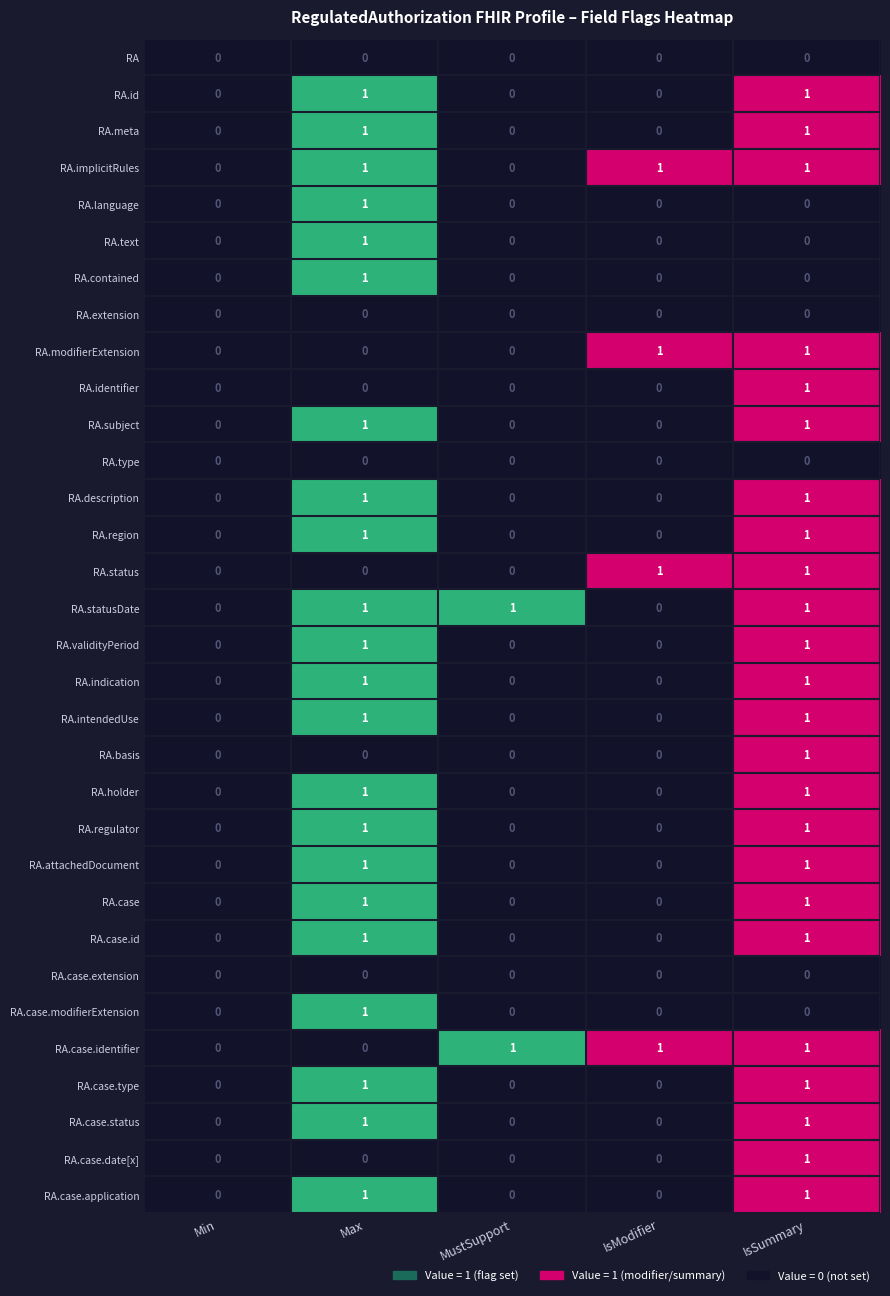

How many series are shown in this chart?

32